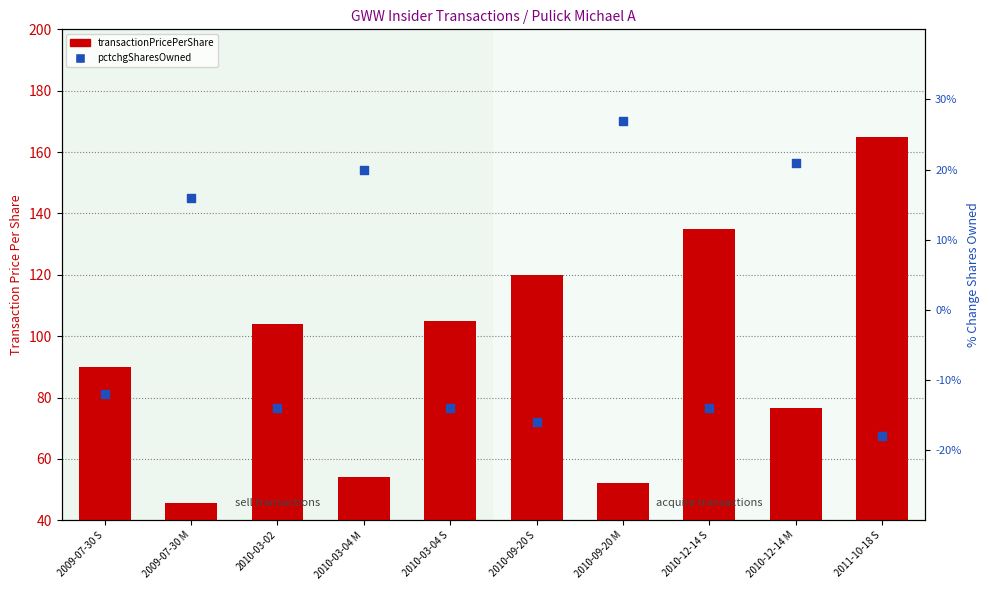

What is the total value across all series at 2009-07-30 S?

78.0